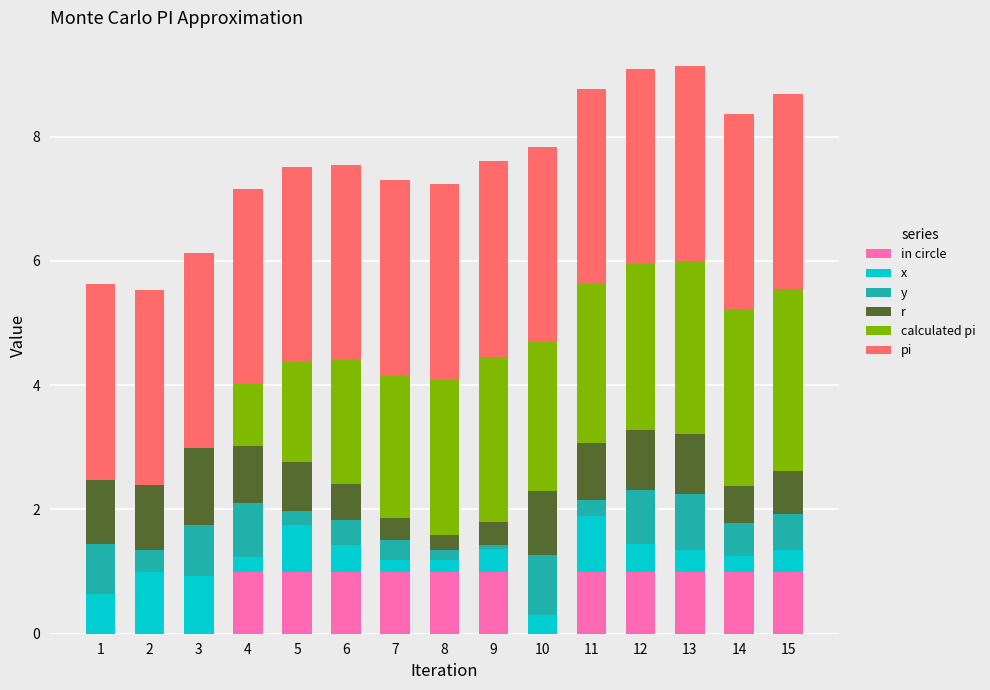

What is the total value across all series at 3?

6.1